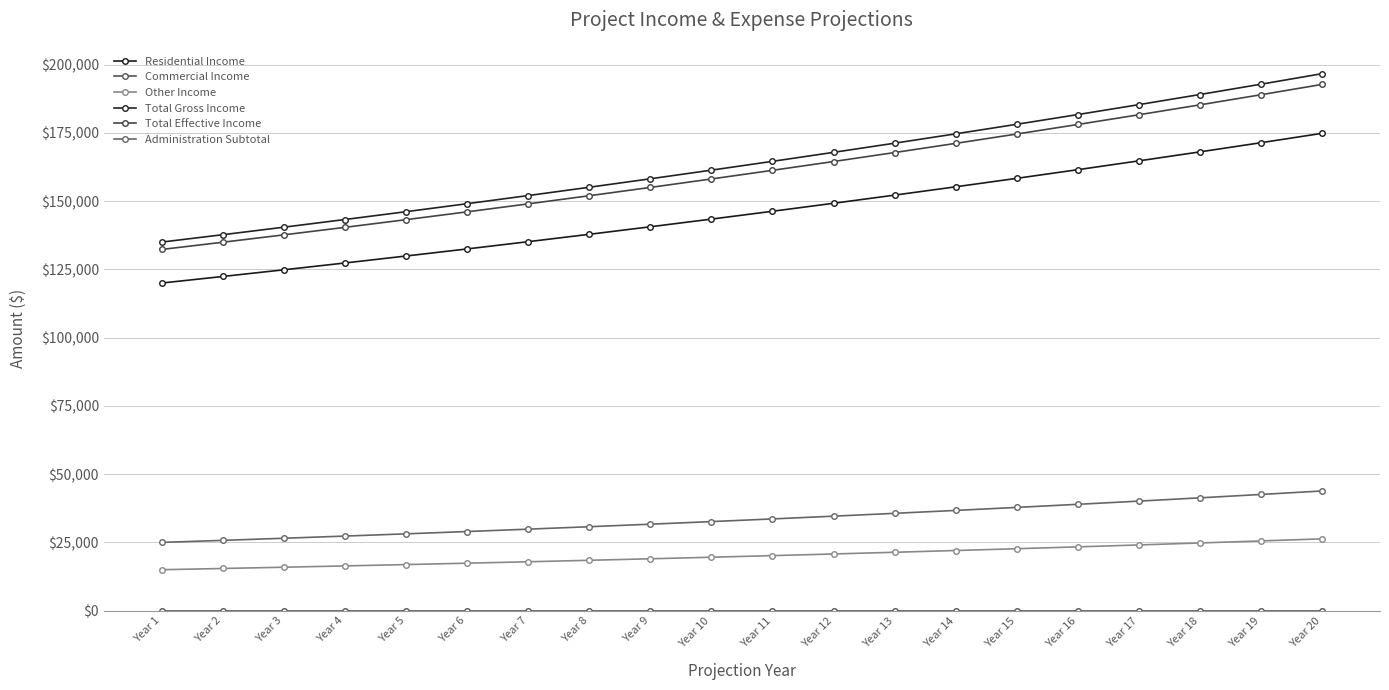

Is it true that Residential Income equals 146279.3 at Year 11?

True